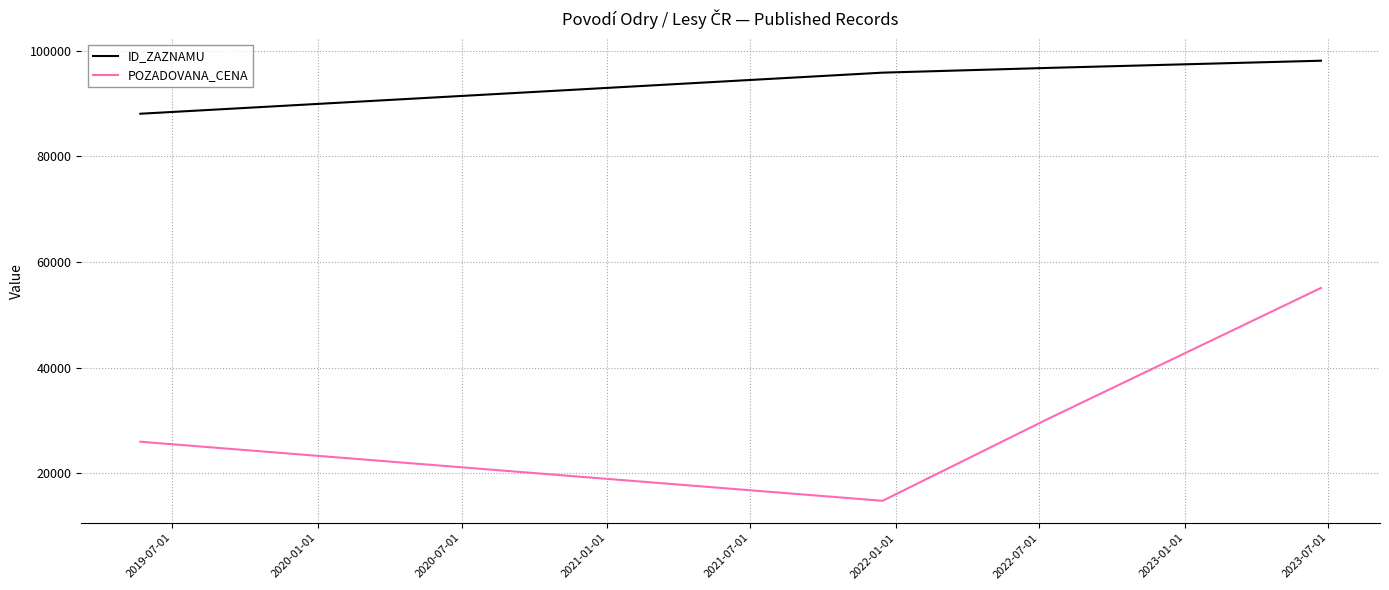

Does the chart display data point markers on the line(s)?

No